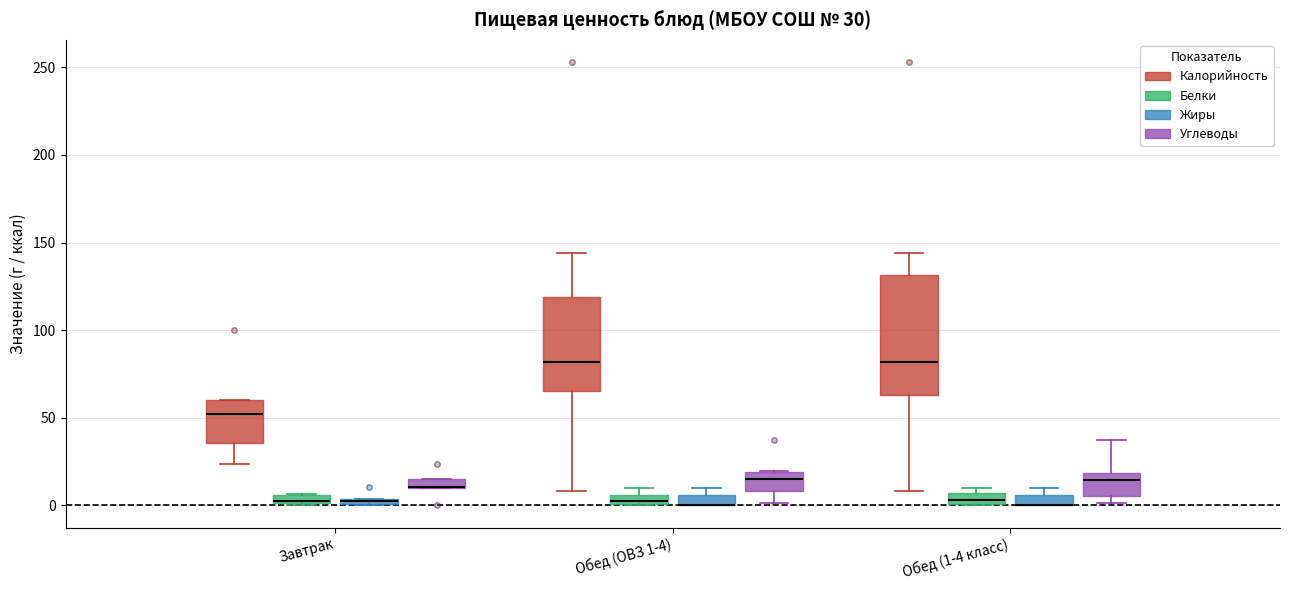

Comparing the boxes themselves (not the whiskers), which one is the tallest?

Обед (1-4 класс) (Калорийность)